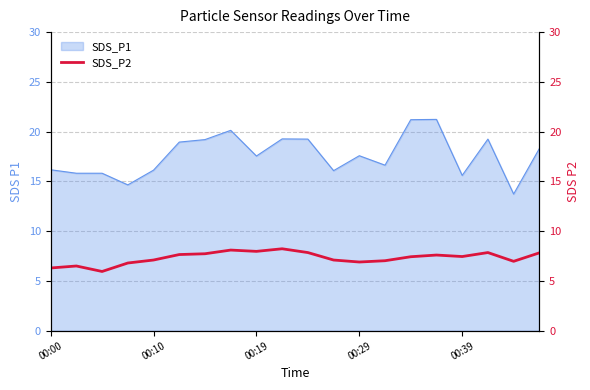

How many lines are shown in the chart?

1